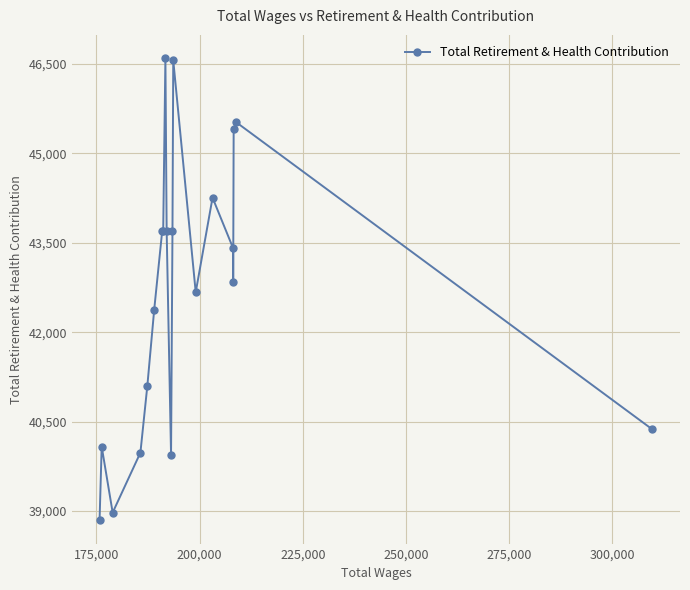

What is the minimum value shown in the chart?

38841